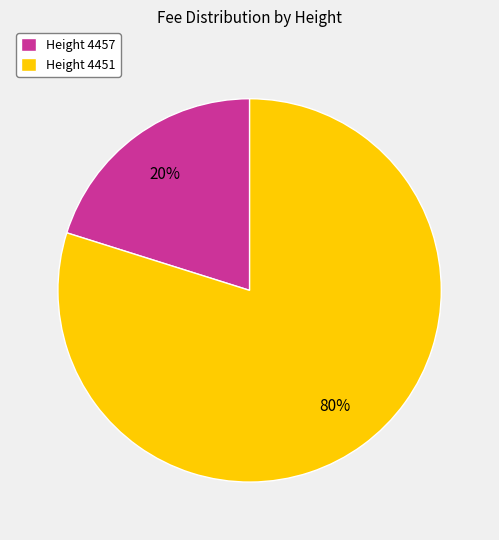

To the nearest percent, what is the difference between the largest and smallest slice percentages?

60%